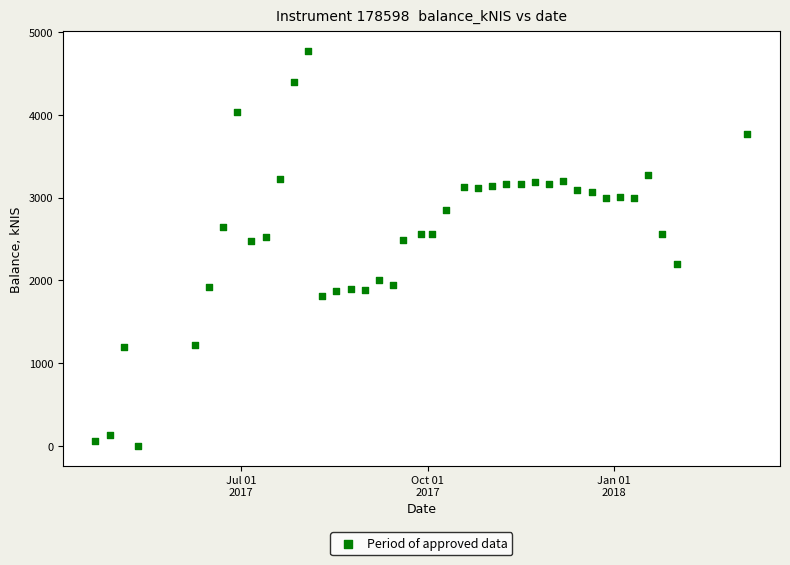

What is the range of Y values (max minus min)?

4771.4